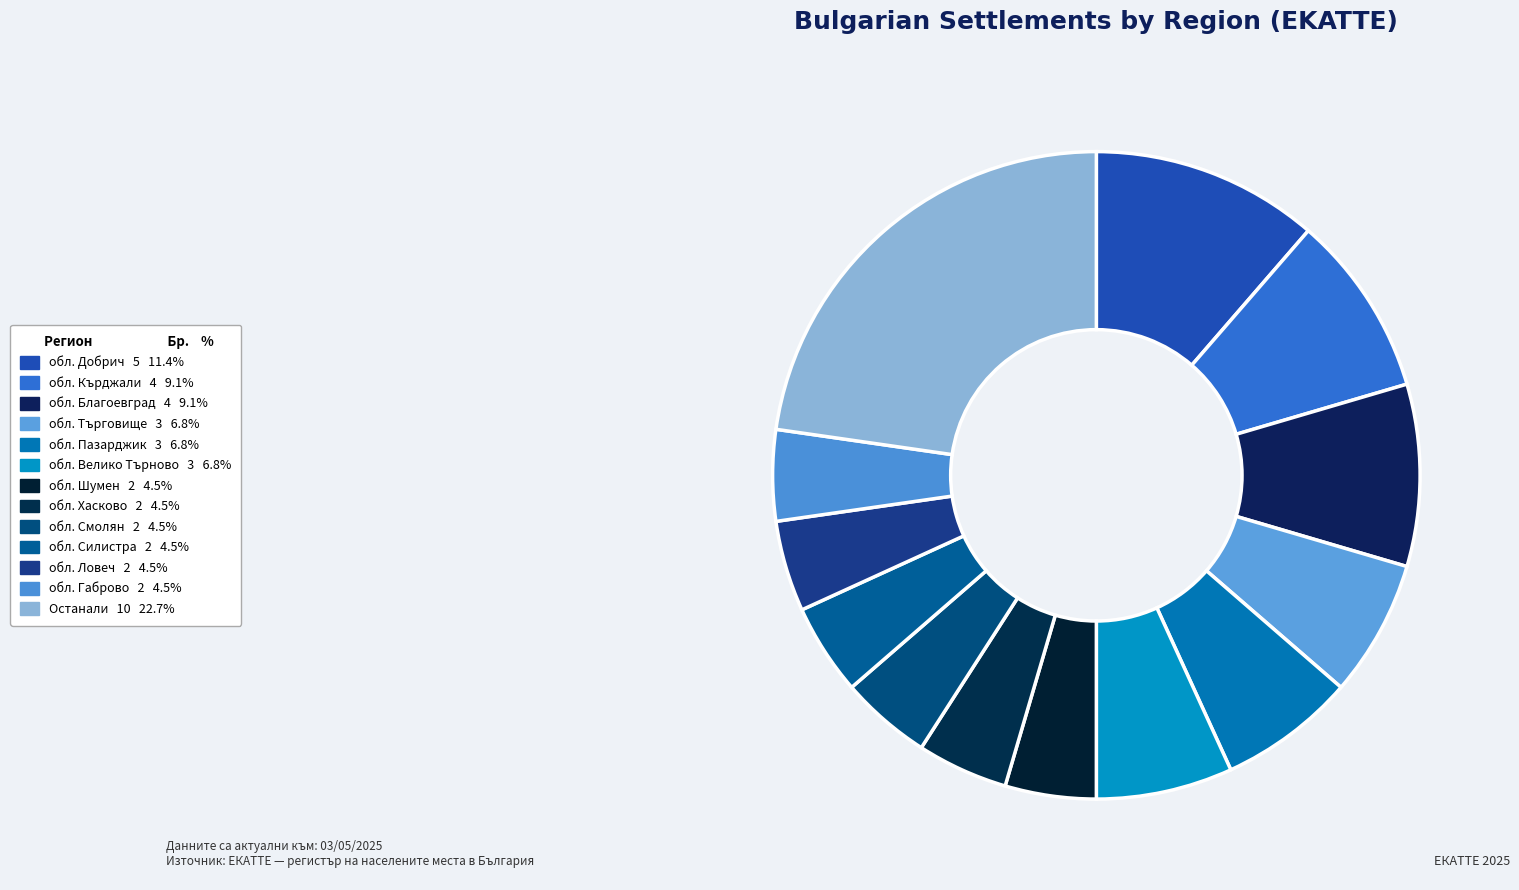

How many segments does this pie chart have?

13